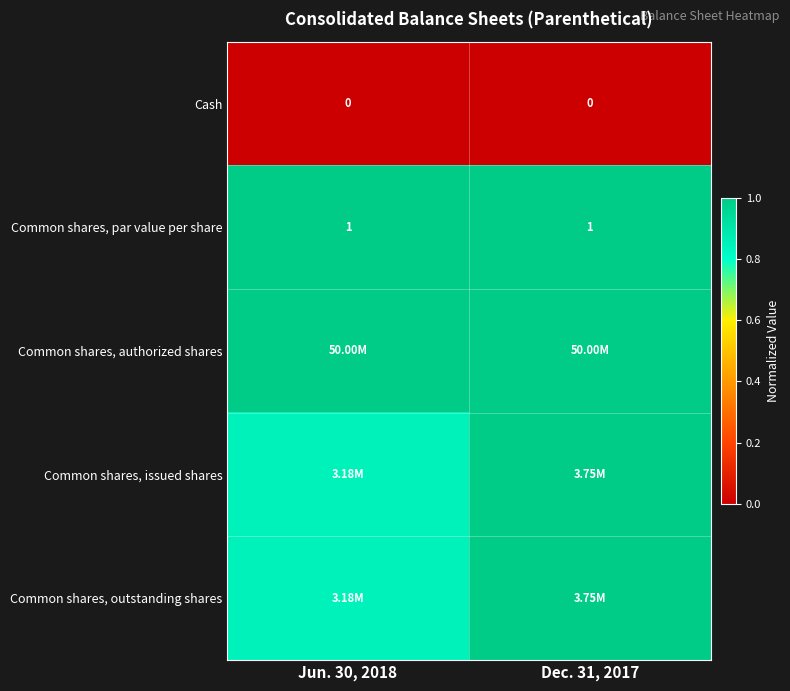

The Common shares, issued shares series shows 1.4 at Dec. 31, 2017. True or false?

False